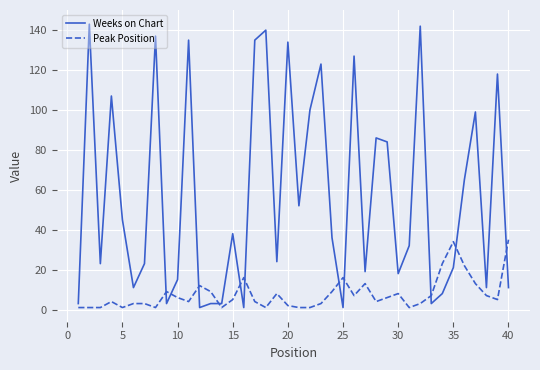

Which series has the widest spread of values?

Weeks on Chart